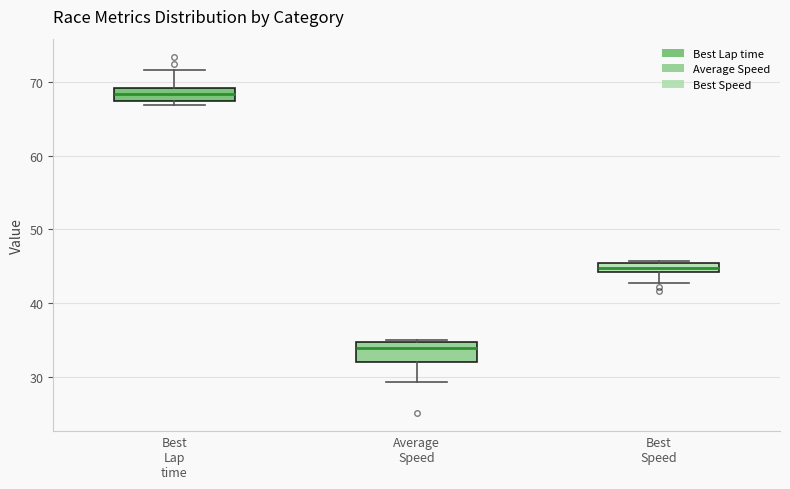

Where does the median line of the box for Average Speed sit on the y-axis? The values are not printed on the chart, so give them approximately, as read against the axis.

34